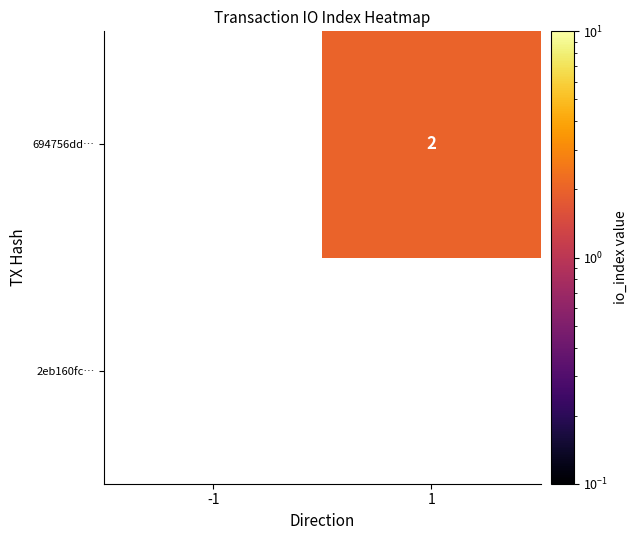

Rank the series by their maximum value, from highest to lowest.

2eb160fc…, 694756dd…